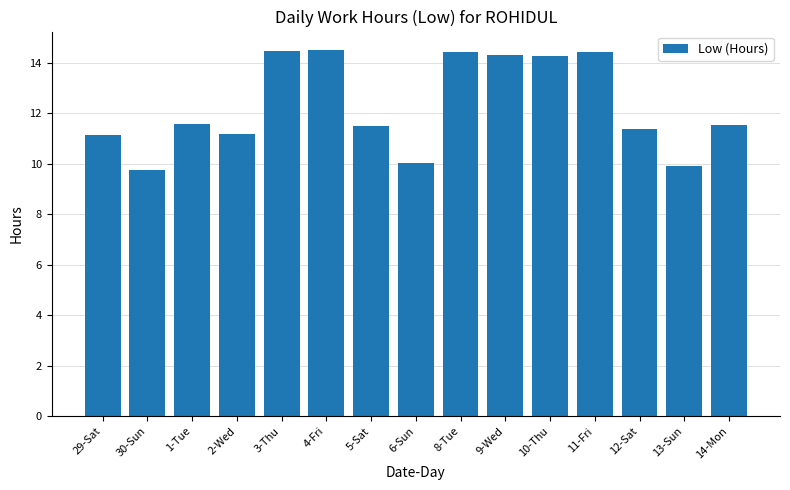

The value at 11-Fri is 14.4. True or false?

True